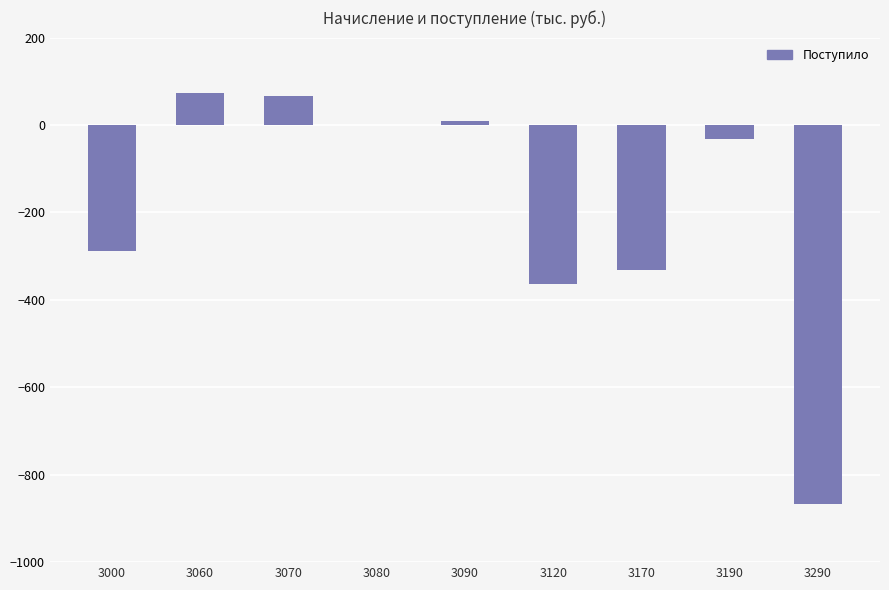

Reading left to right, what are all the values shown in this chart?

-289	74	66	-1	9	-363	-332	-31	-867